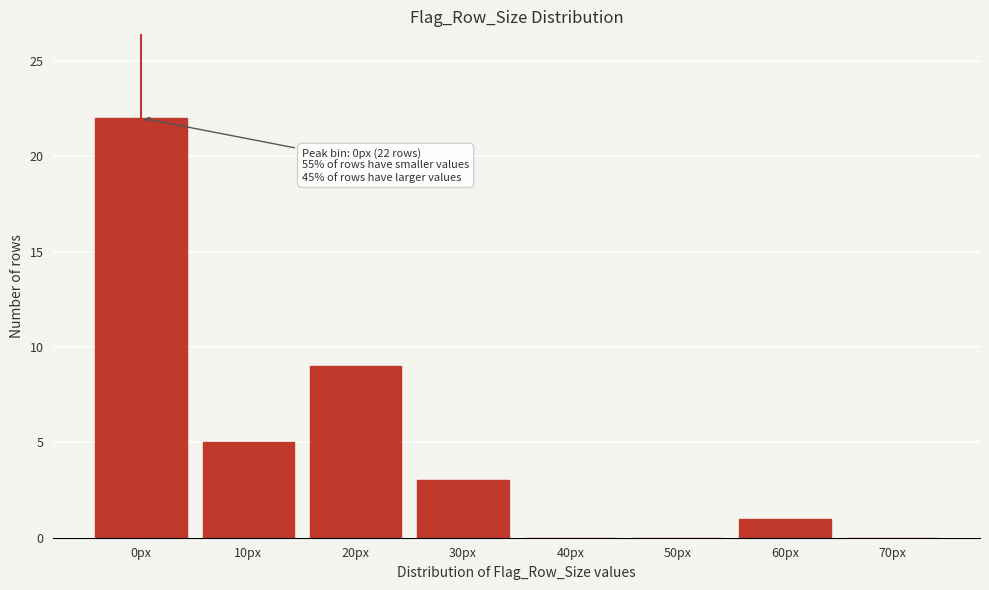

Reading left to right, extract all data points from this chart.

0px=22	10px=5	20px=9	30px=3	40px=0	50px=0	60px=1	70px=0